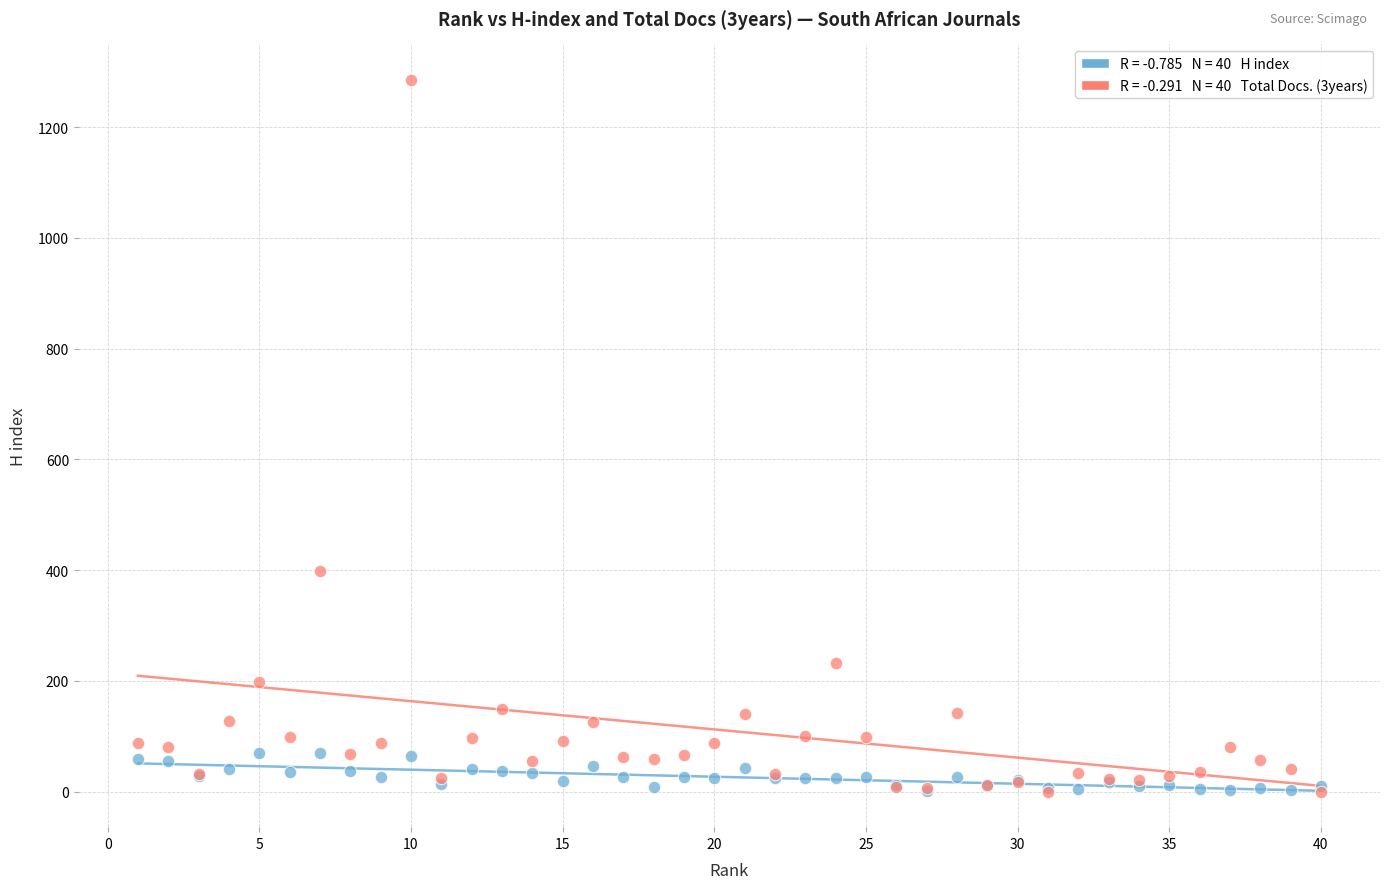

Across all series, what Y value is closest to 642?

399